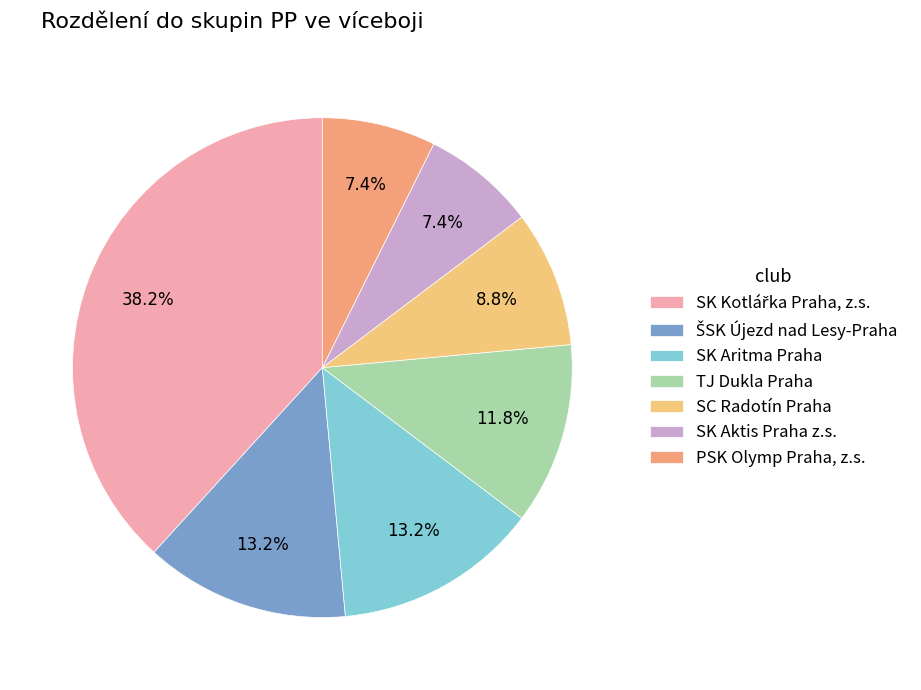

Count the number of slices in the pie.

7